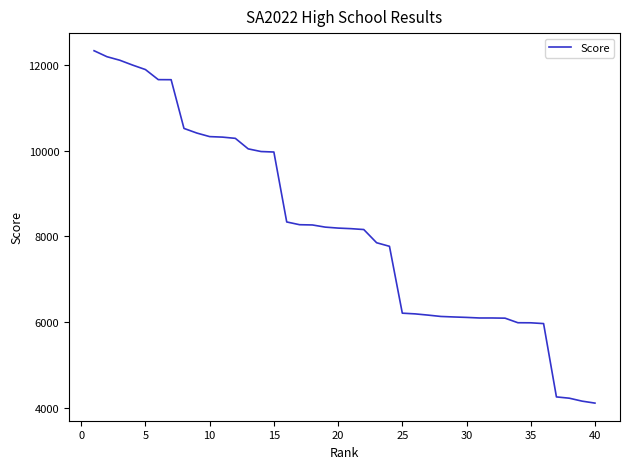

What is the difference between the maximum and minimum values?

8230.2